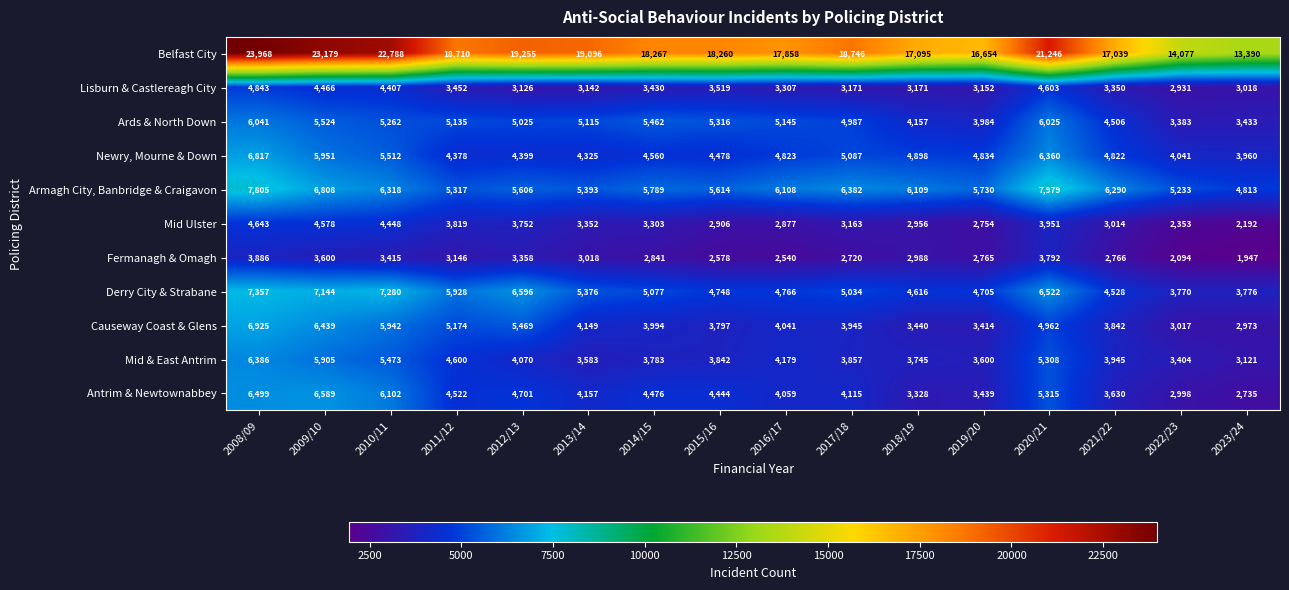

What is the difference between the Ards & North Down values at 2010/11 and 2021/22?

756